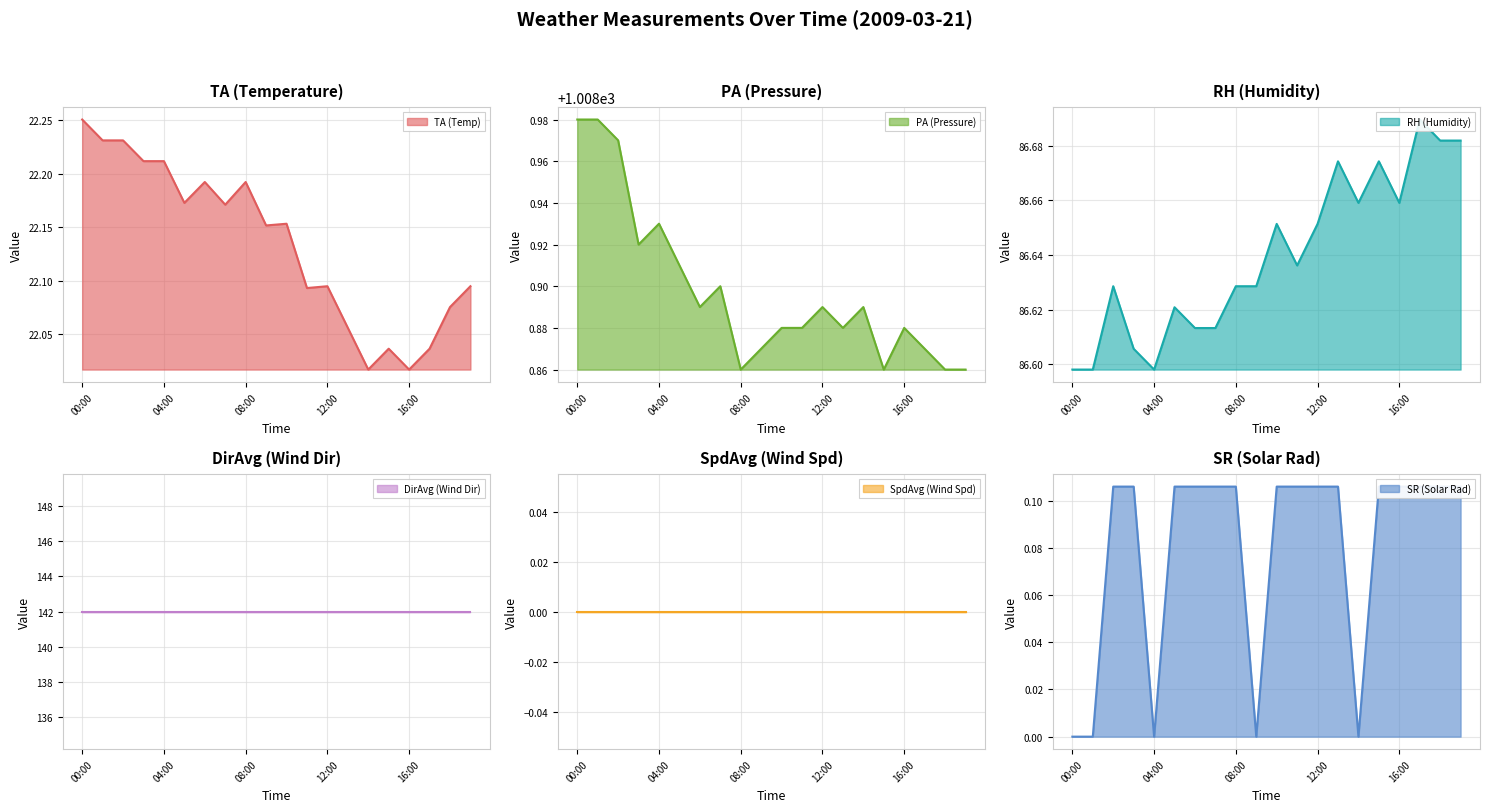

The value of PA (Pressure) at 05:00 is 1536.1. True or false?

False